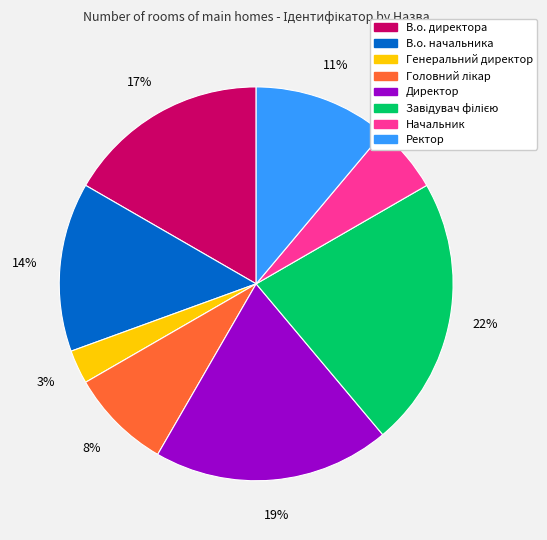

To the nearest percent, what percentage of the pie is Директор?

19%